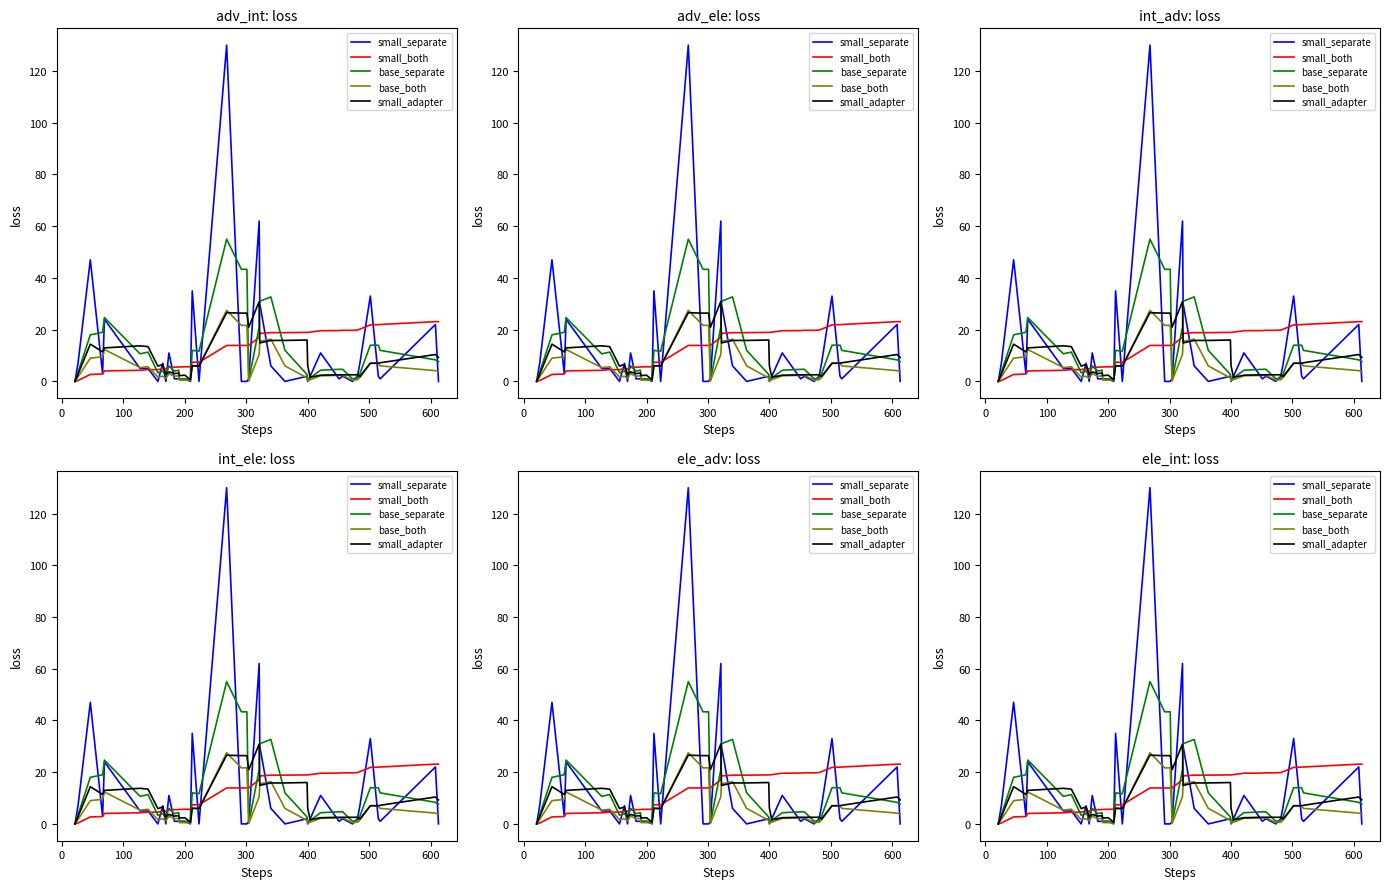

How many values in the small_both series are below 13?

18